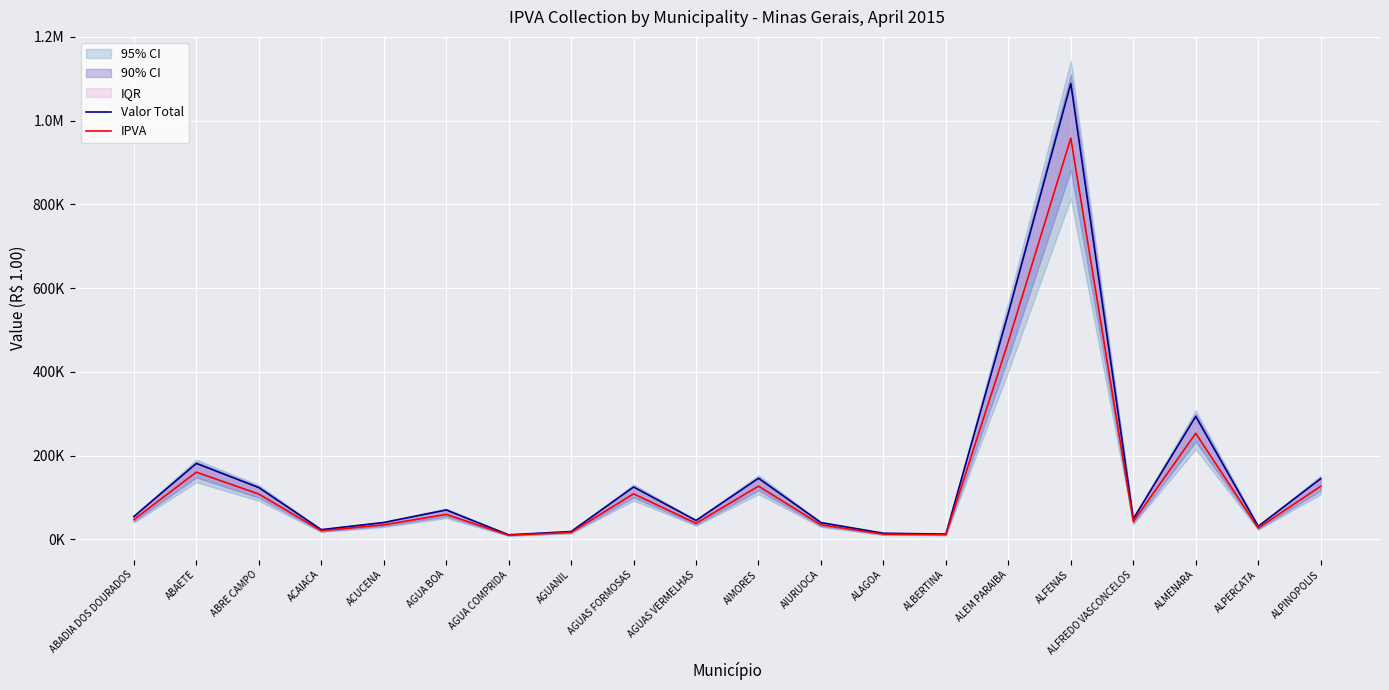

Where is the first local minimum for IPVA?

ACAIACA